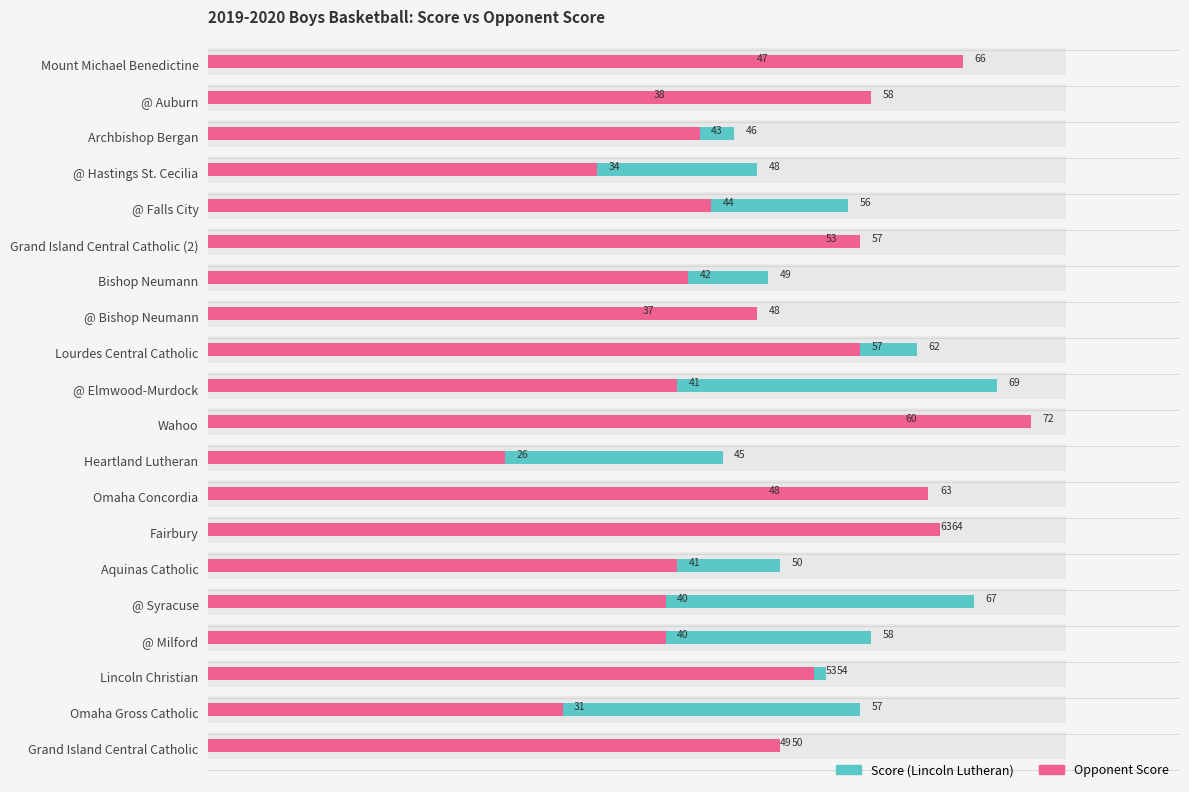

How many data points in Score (Lincoln Lutheran) are above 53?

9